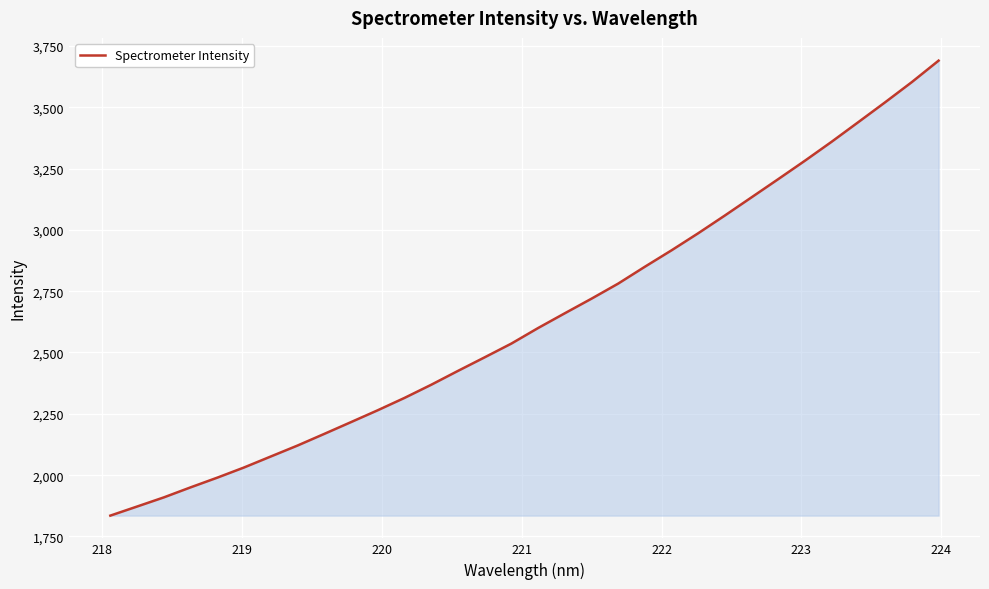

What is the smallest value displayed?

1835.0